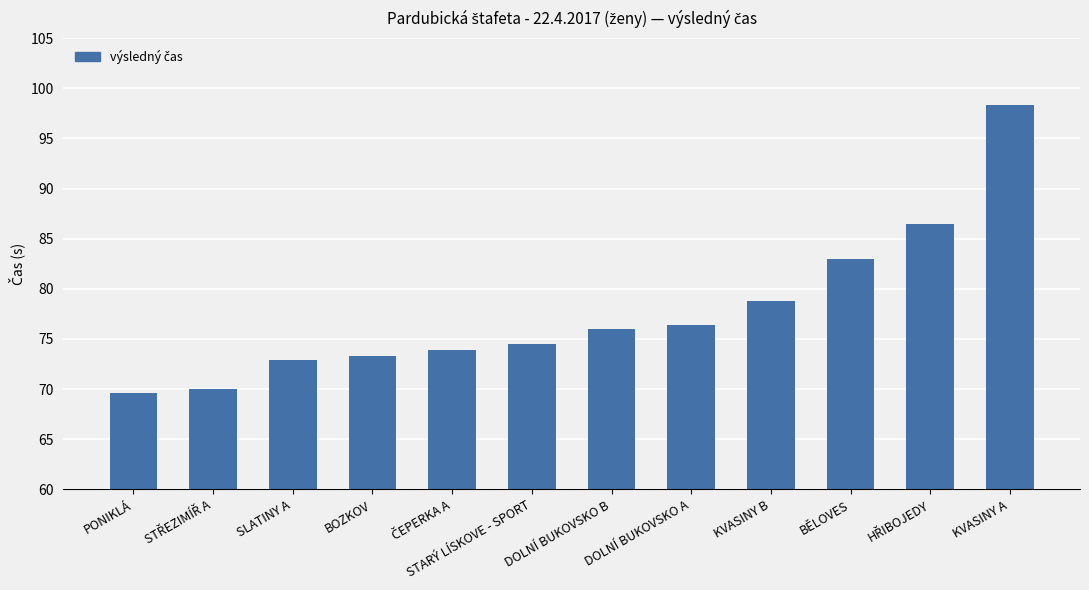

How many bars are there in total?

12